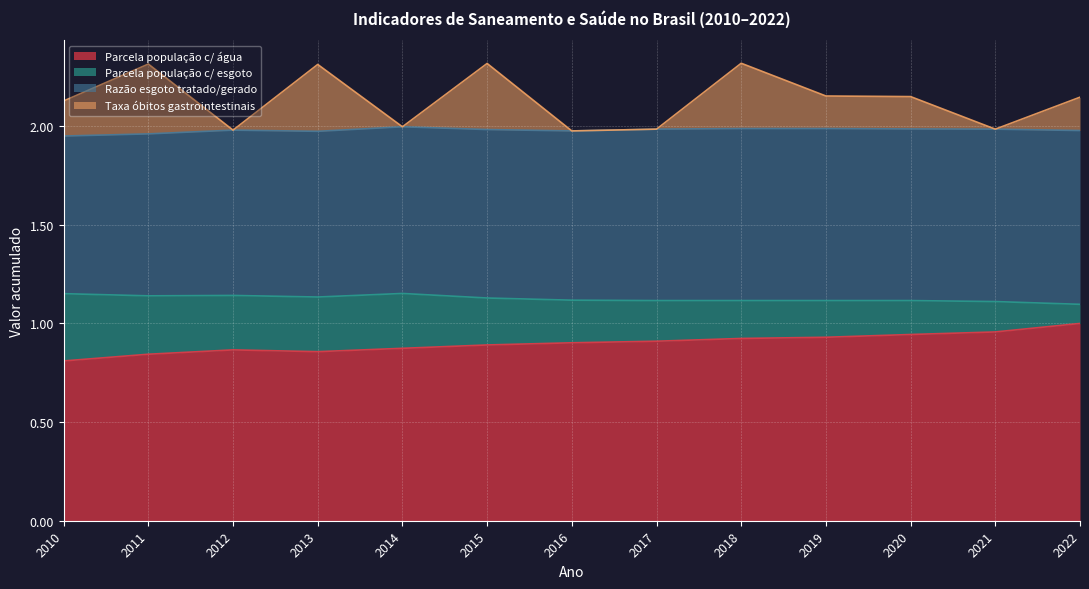

Does the chart display data point markers on the line(s)?

No